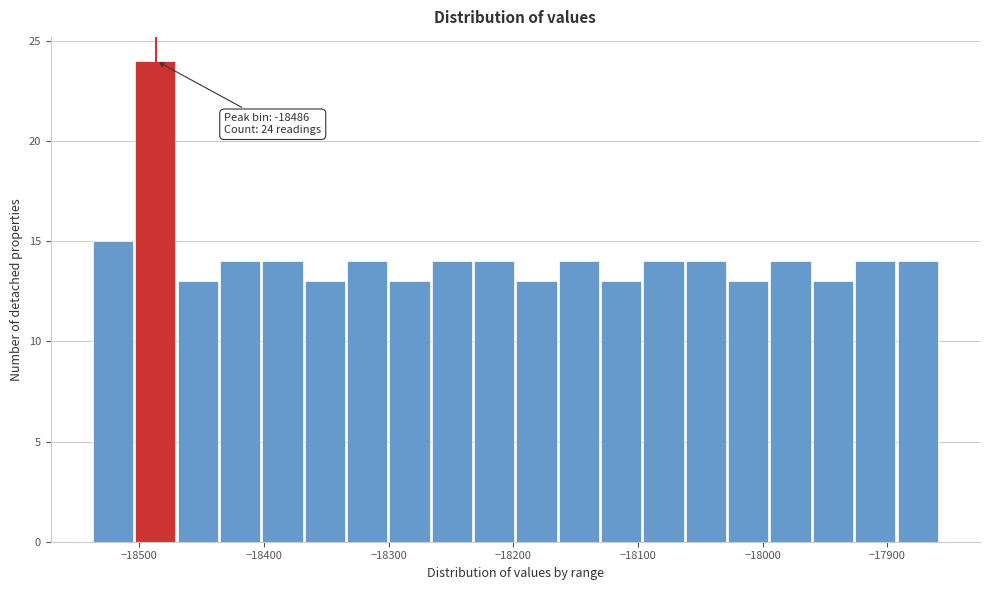

Around what value on the x-axis is the tallest bar? Give the approximate position of its centre, as read against the axis.

-18490